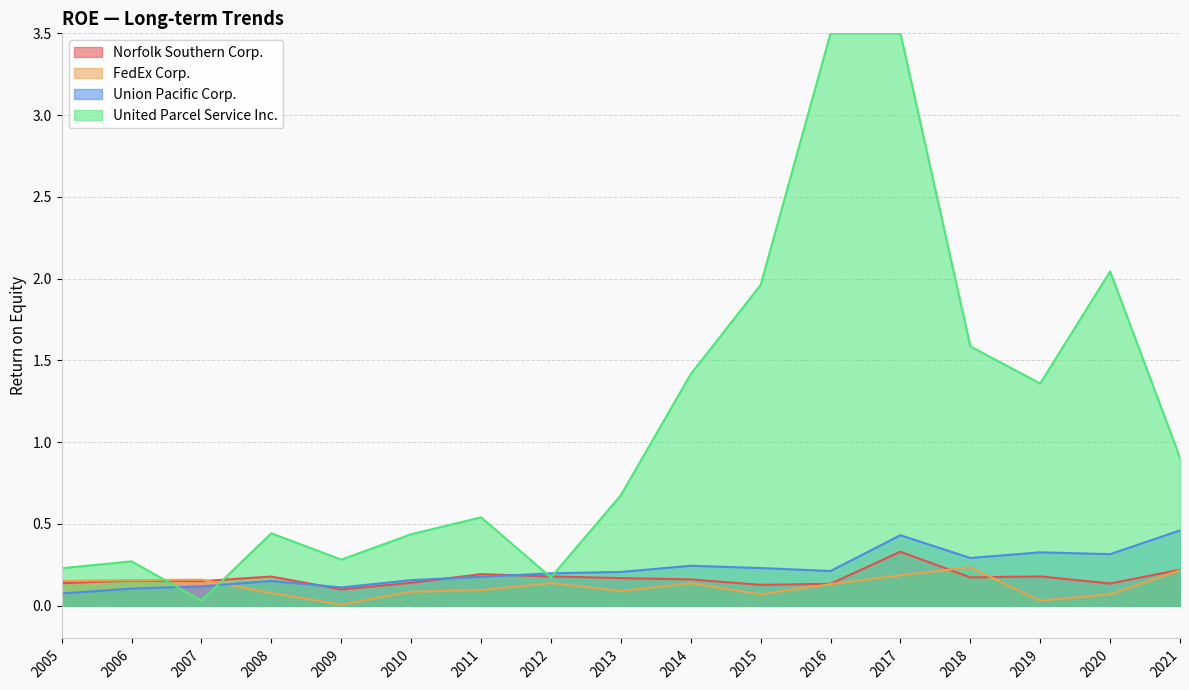

How many Union Pacific Corp. values are between 0 and 1?

17